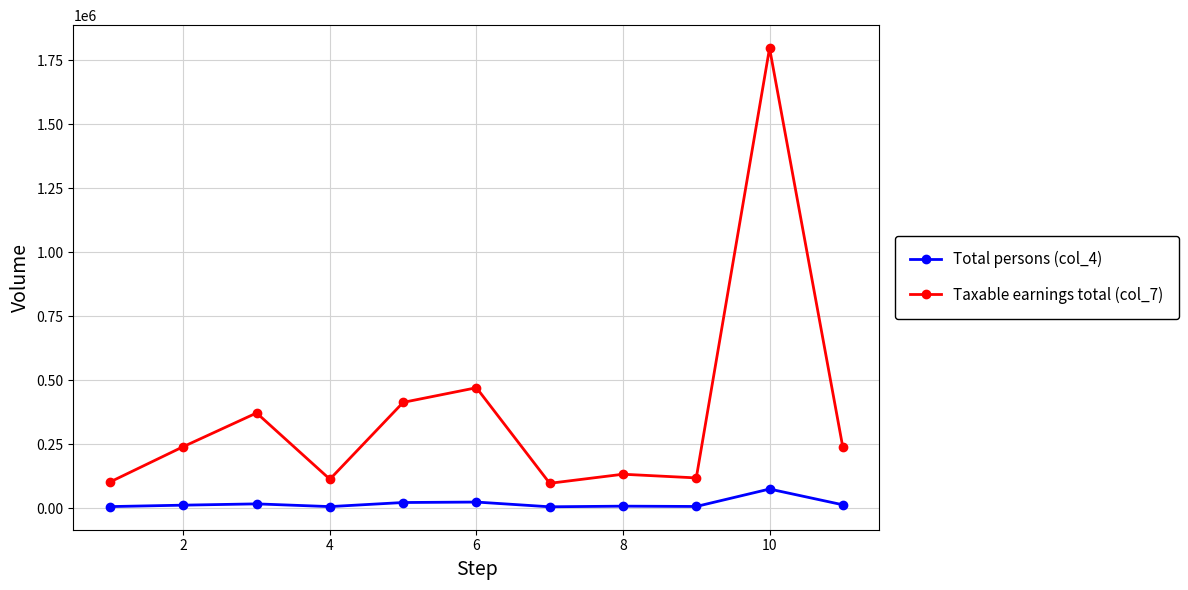

Which series has the largest range (max minus min)?

Taxable earnings total (col_7)